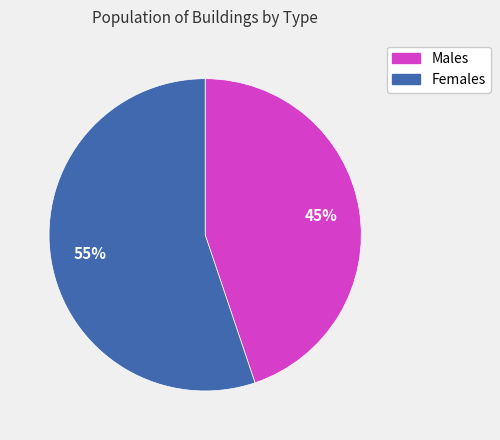

To the nearest percent, what is the difference between the largest and smallest slice percentages?

10%